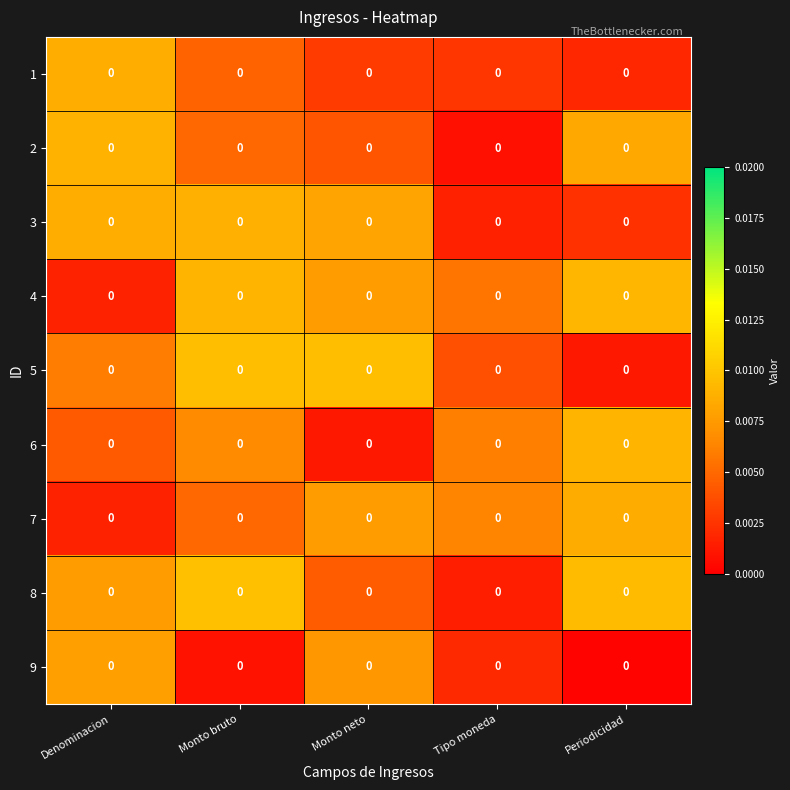

At which category does the chart reach its peak across all series?

Monto bruto